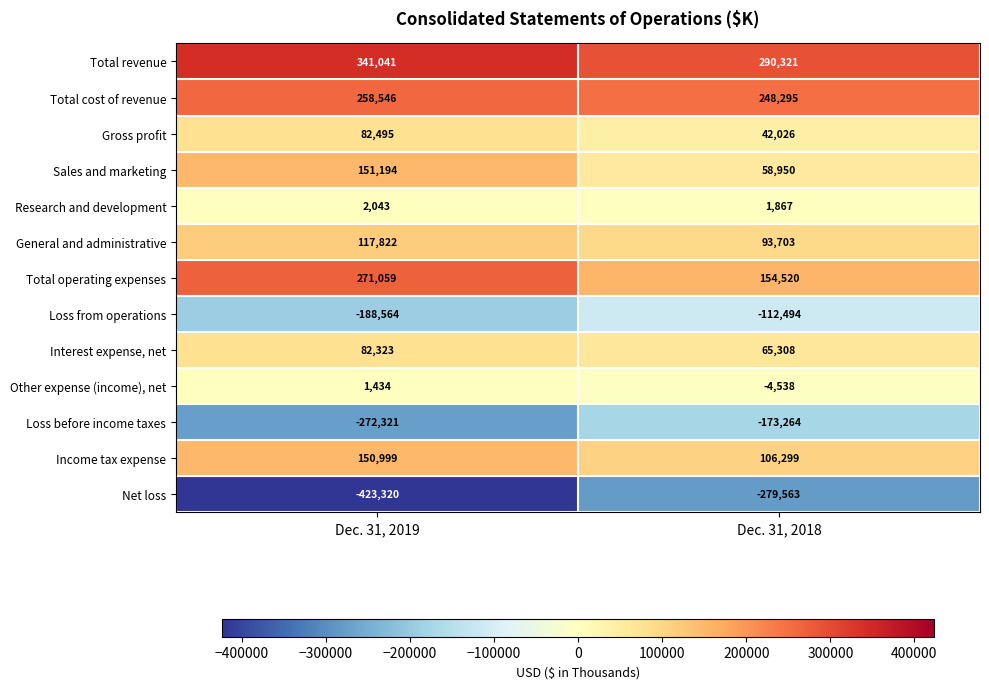

What is the difference between the maximum and minimum values in the Sales and marketing series?

92244